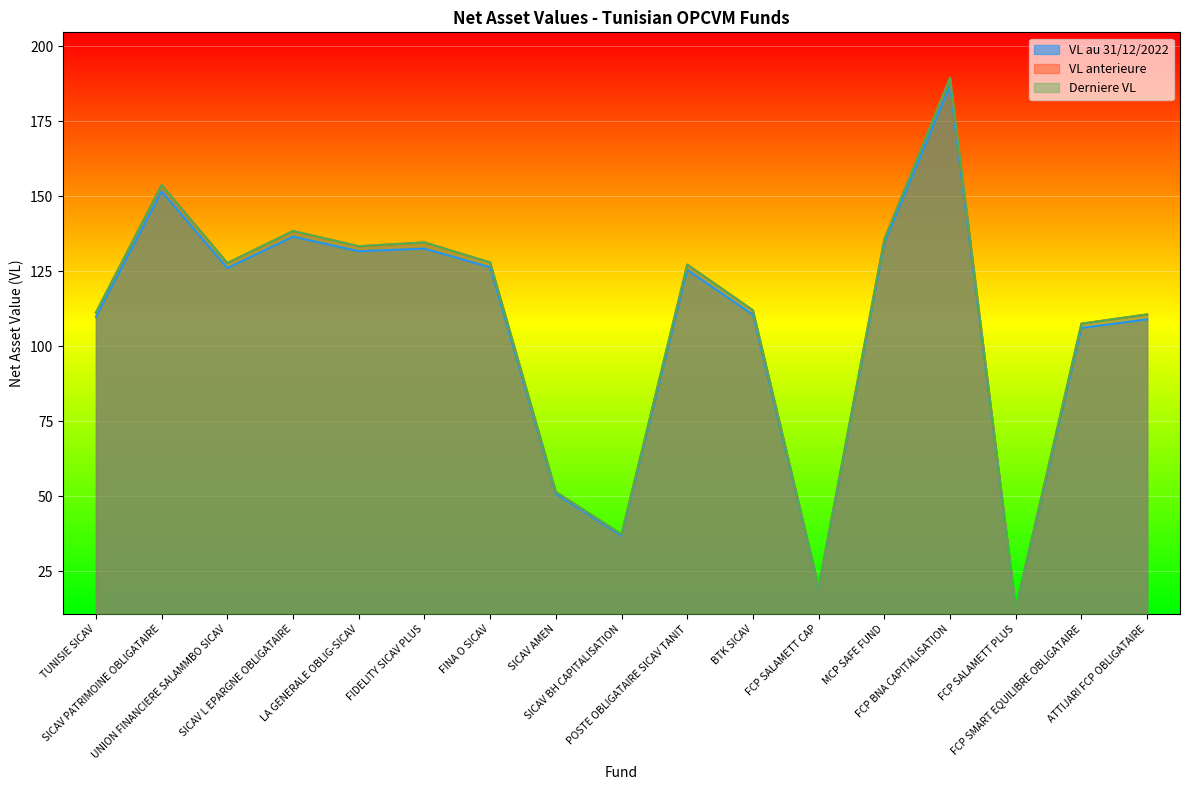

Which category has the highest value across all series?

FCP BNA CAPITALISATION